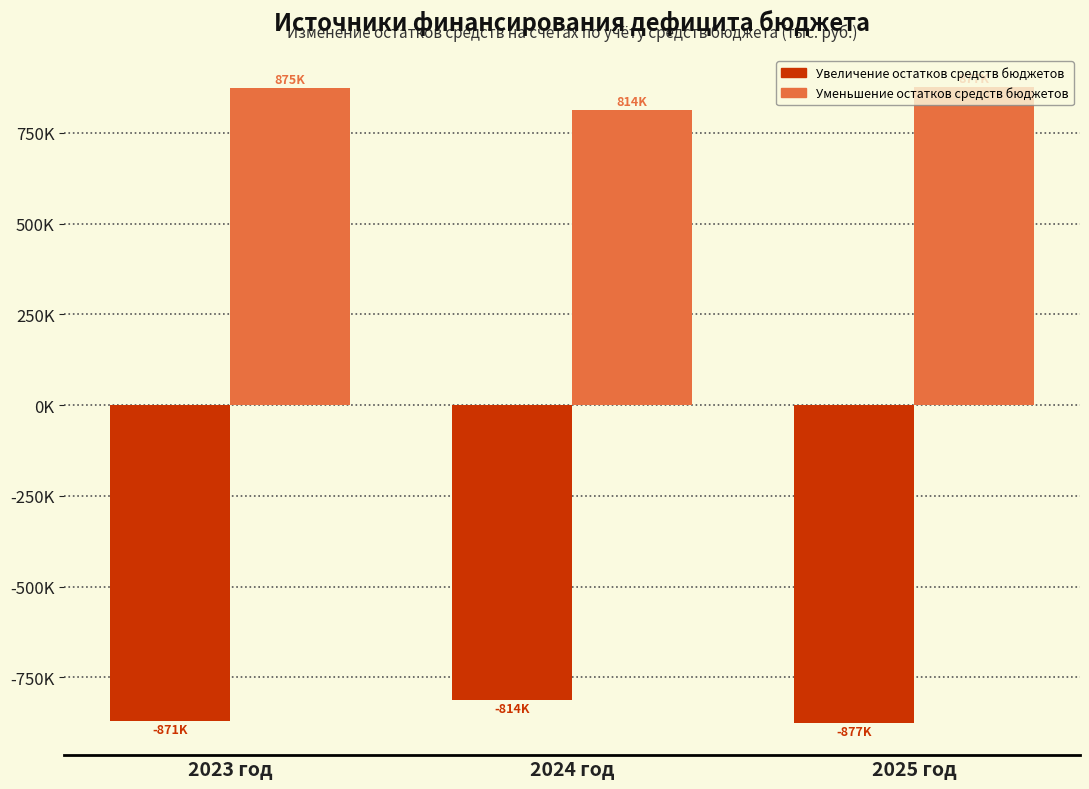

What is the value of the Уменьшение остатков средств бюджетов bar at the 2nd from the left?

813554.6